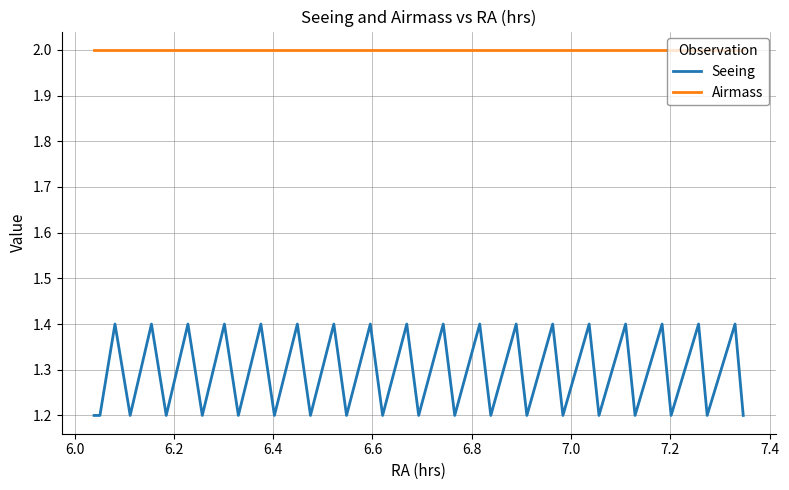

Rank the series by their average value, from highest to lowest.

Airmass, Seeing